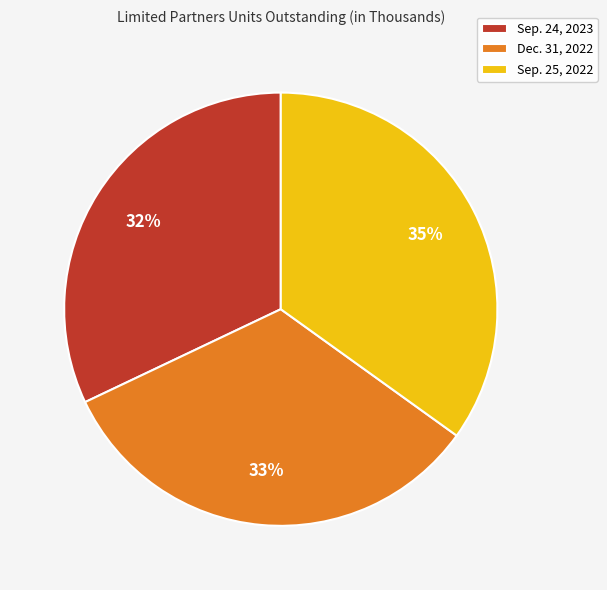

The Dec. 31, 2022 slice represents 25% of the pie. True or false?

False